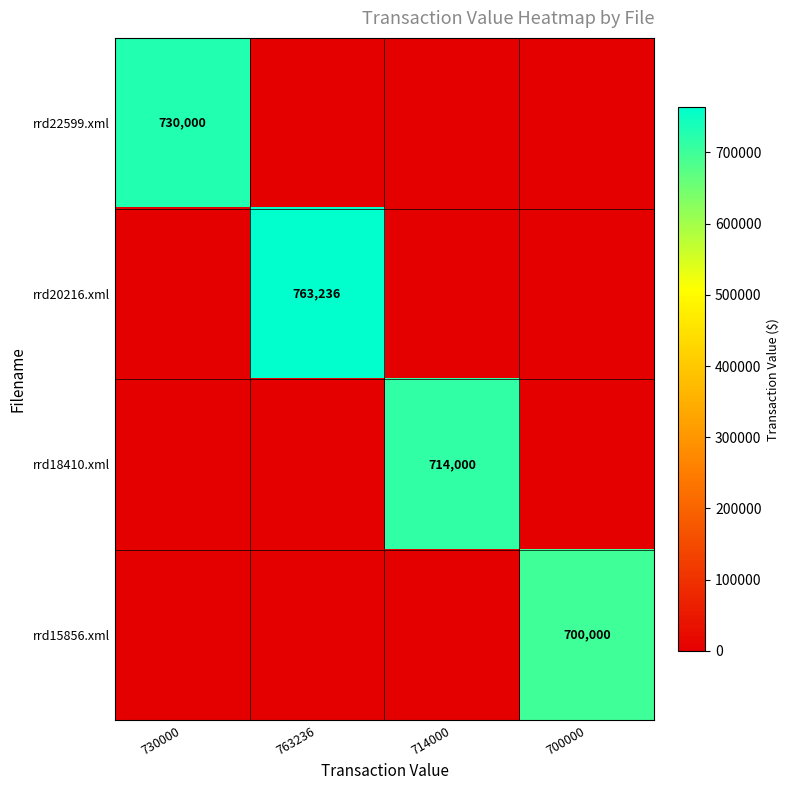

The rrd20216.xml series shows 763236 at 763236. True or false?

True